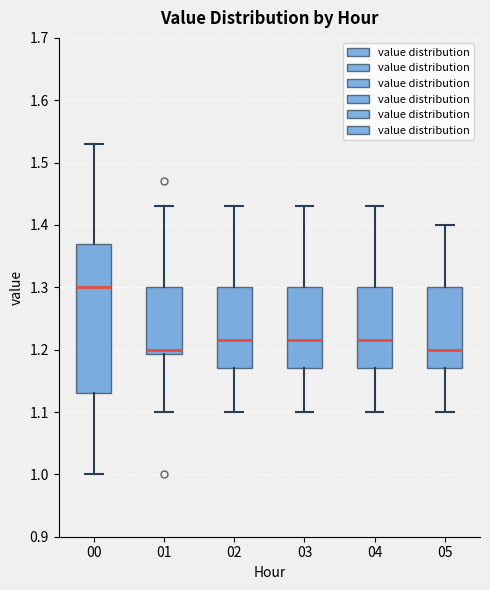

Reading left to right, read every box against the y-axis: the position of its median line, the range the box covers, and the ends of its whiskers. The values are not printed on the chart, so give them approximately, as read against the axis.

00: median 1.30, box 1.13 to 1.37, whiskers 1.00 to 1.53
01: median 1.20, box 1.19 to 1.30, whiskers 1.10 to 1.43
02: median 1.22, box 1.17 to 1.30, whiskers 1.10 to 1.43
03: median 1.22, box 1.17 to 1.30, whiskers 1.10 to 1.43
04: median 1.22, box 1.17 to 1.30, whiskers 1.10 to 1.43
05: median 1.20, box 1.17 to 1.30, whiskers 1.10 to 1.40